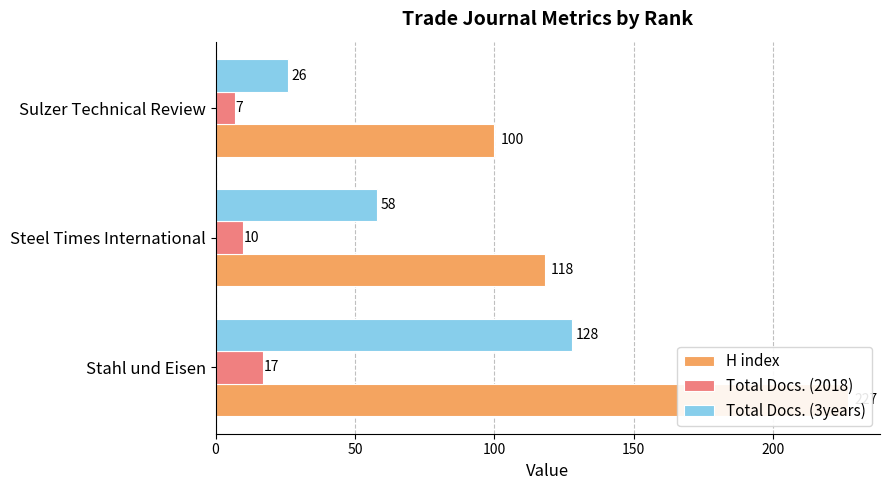

At how many categories does at least one series exceed 69?

3